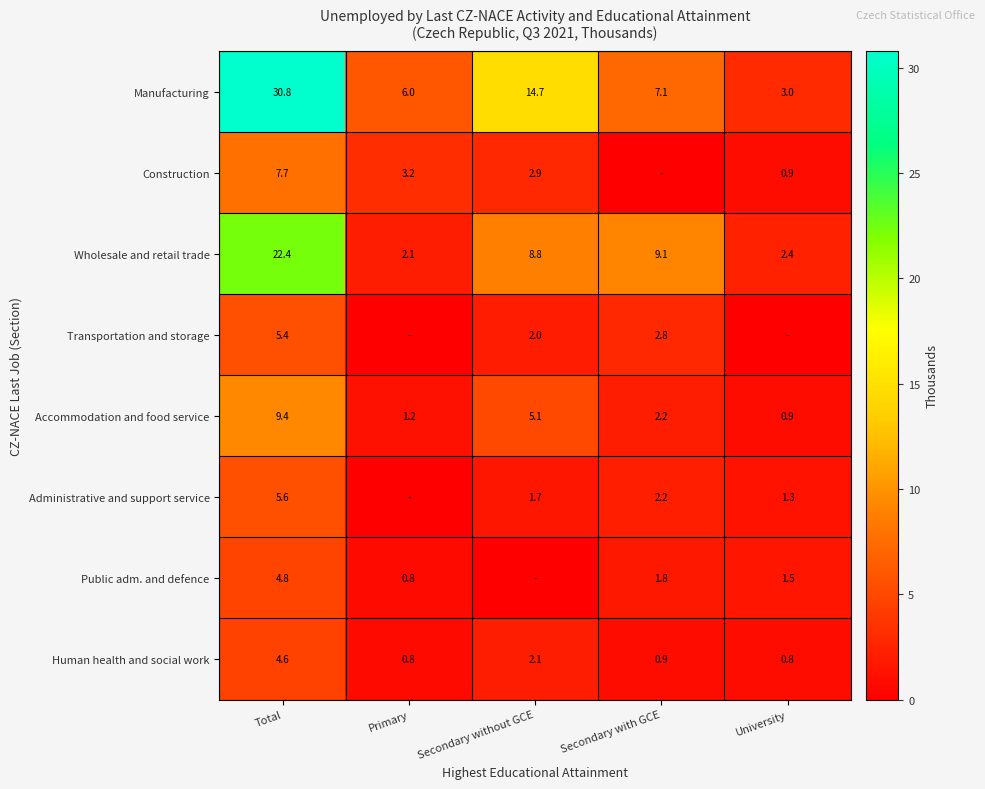

What is the total value across all series at Primary?

14.1